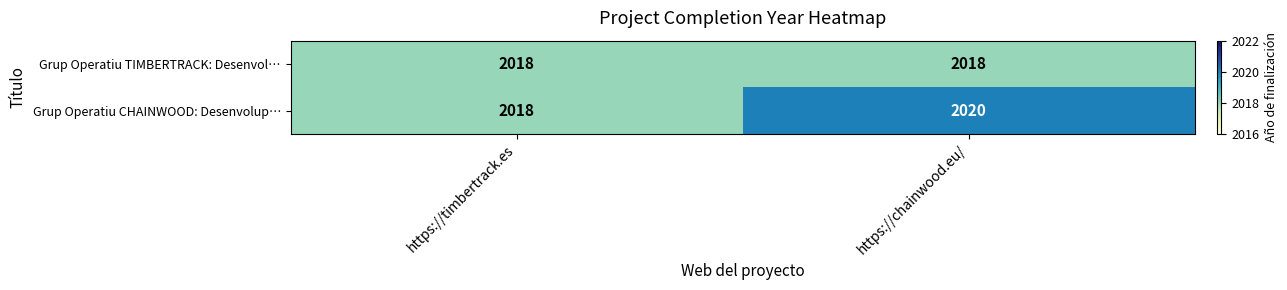

Read the Grup Operatiu CHAINWOOD: Desenvolup… value at https://chainwood.eu/.

2020